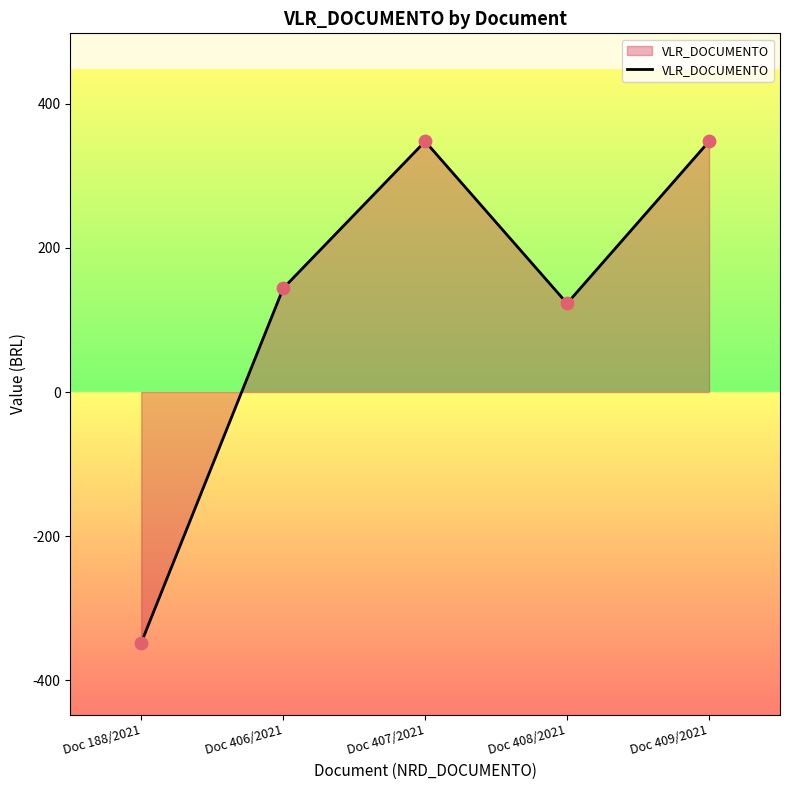

Between Doc 408/2021 and Doc 406/2021, which is larger?

Doc 406/2021